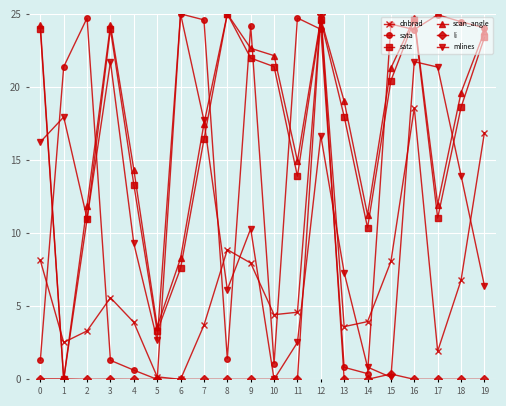

Between 16 and 19, which series saw the biggest shift?

mlines